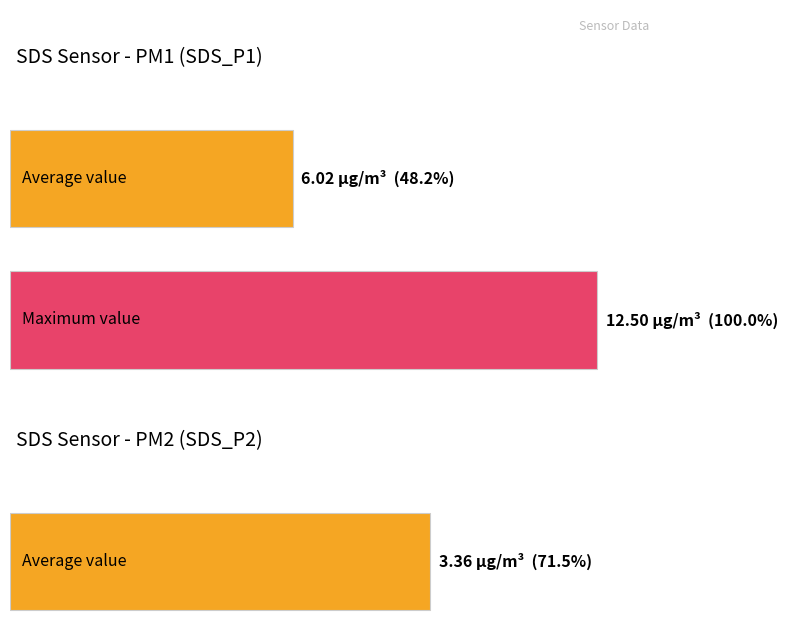

The SDS_P1 series shows 9.8 at 00:15. True or false?

False